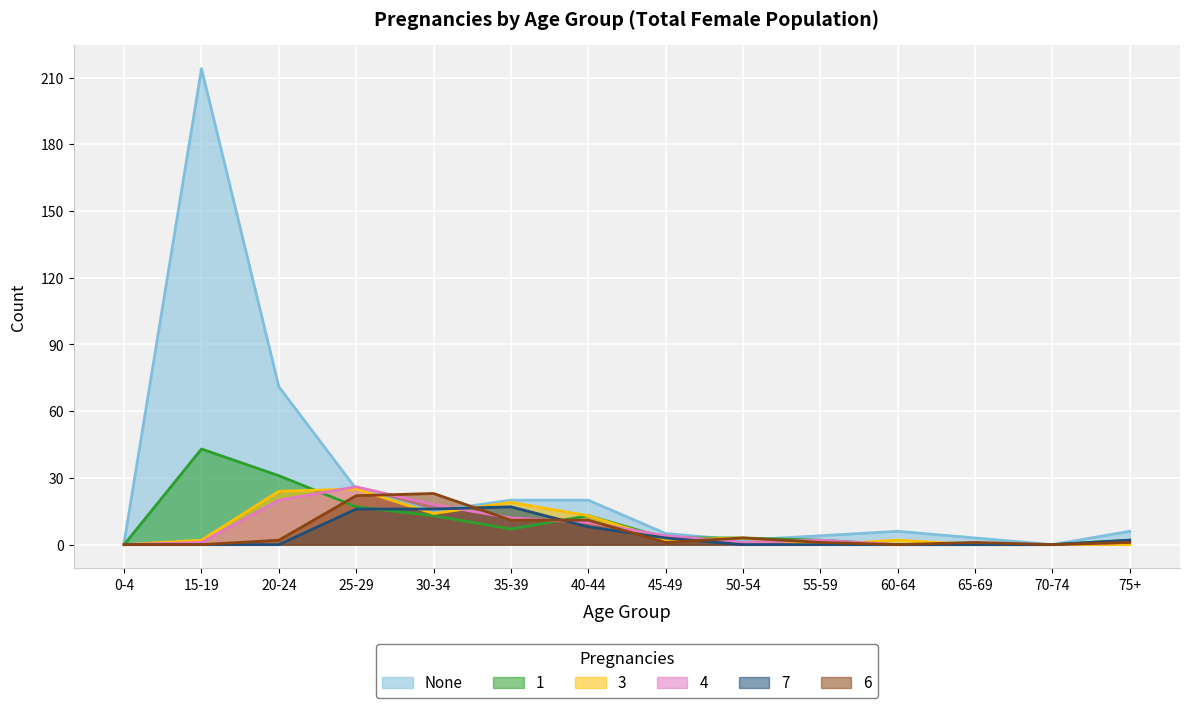

What is the difference between the 7 values at 50-54 and 35-39?

17